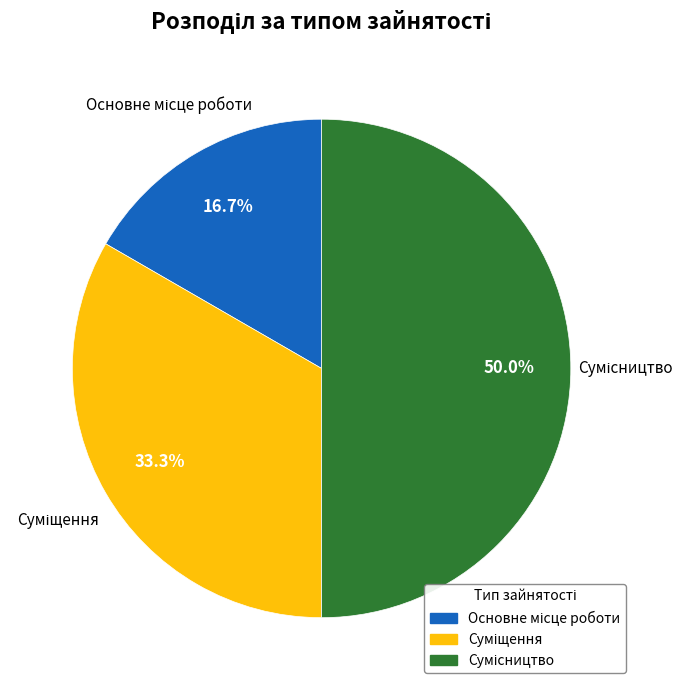

To the nearest percent, what is the combined percentage of Основне місце роботи and Сумісництво?

67%